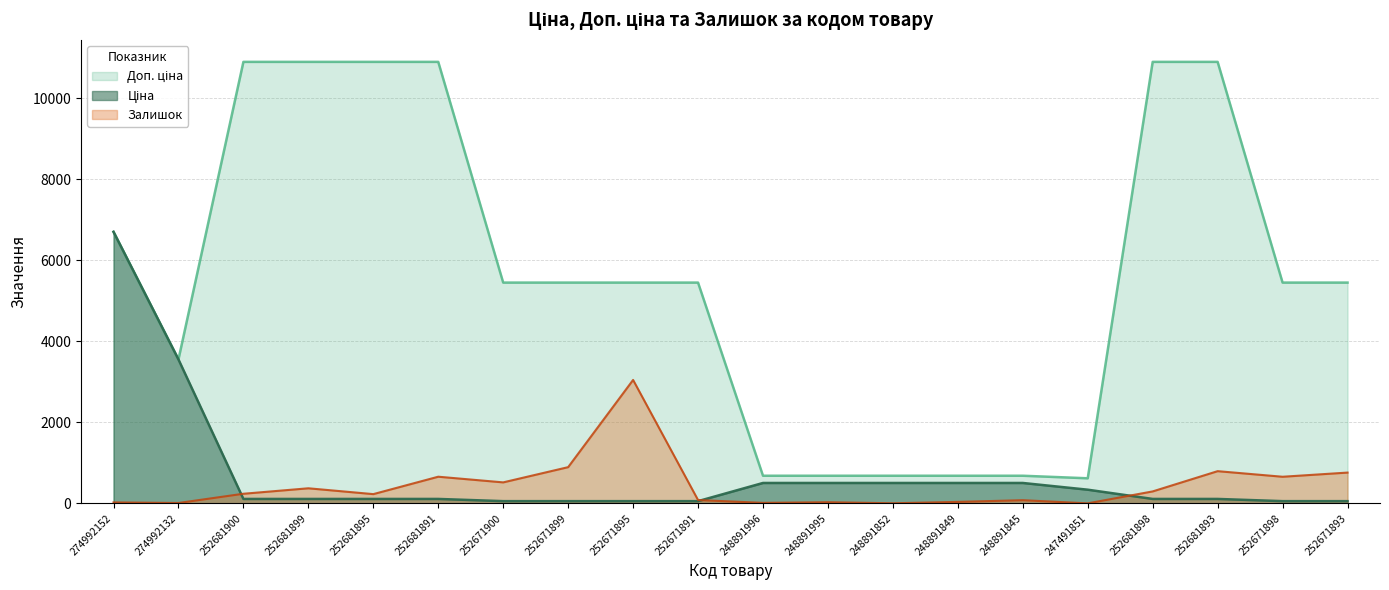

How many series are shown in this chart?

3